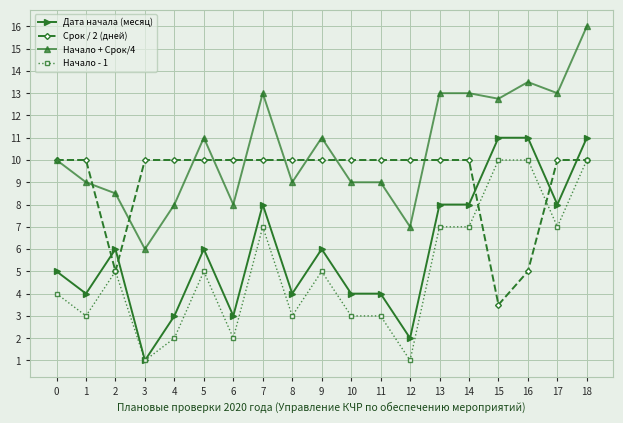

What are all the series names shown in the legend?

Дата начала (месяц), Срок / 2 (дней), Начало + Срок/4, Начало - 1